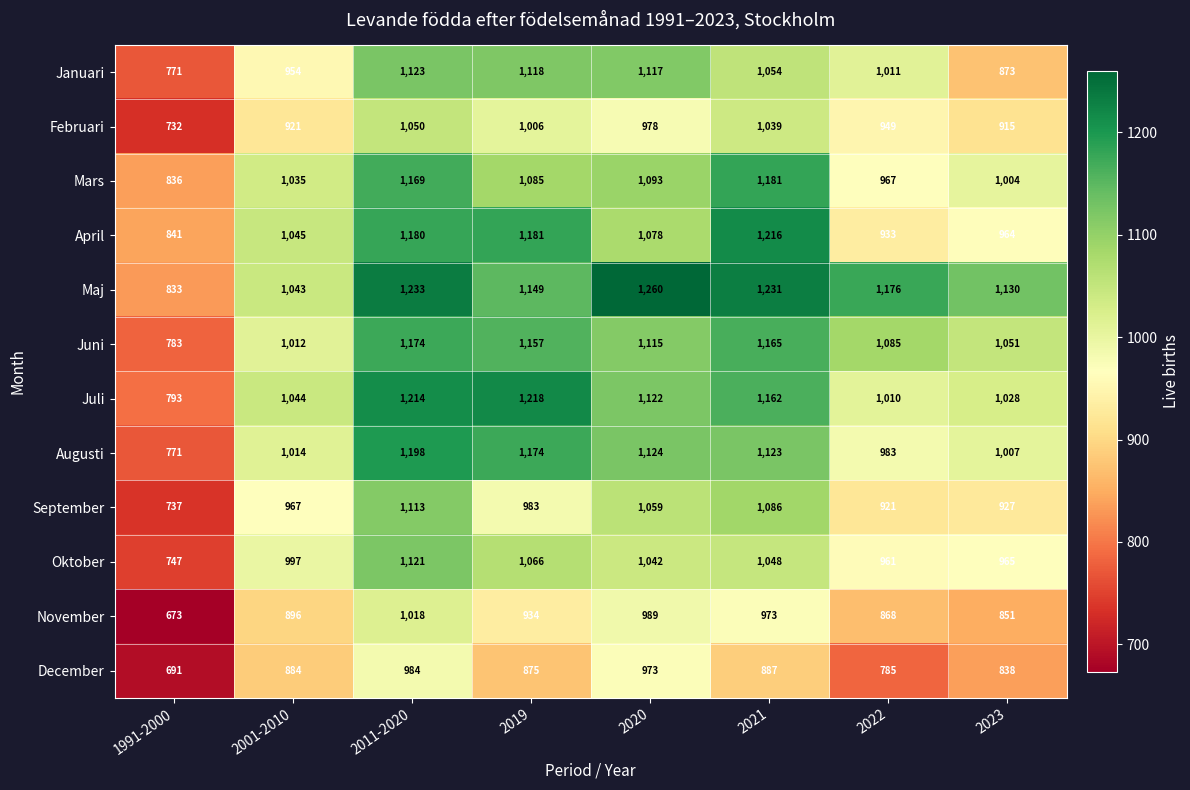

How many data points in Augusti are less than 1123?

4